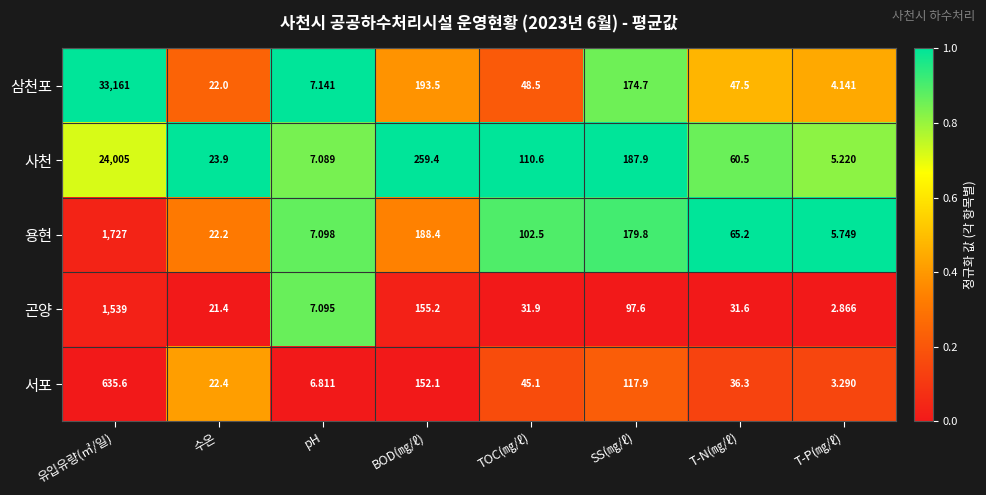

Which category has the lowest value in the 사천 series?

T-P(㎎/ℓ)